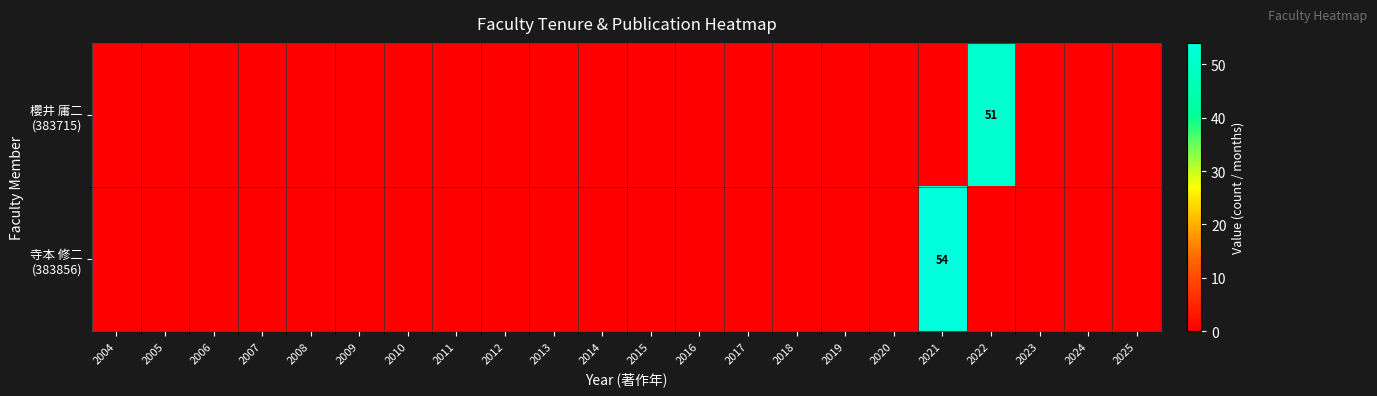

Between 2016 and 2004, which is larger?

2016